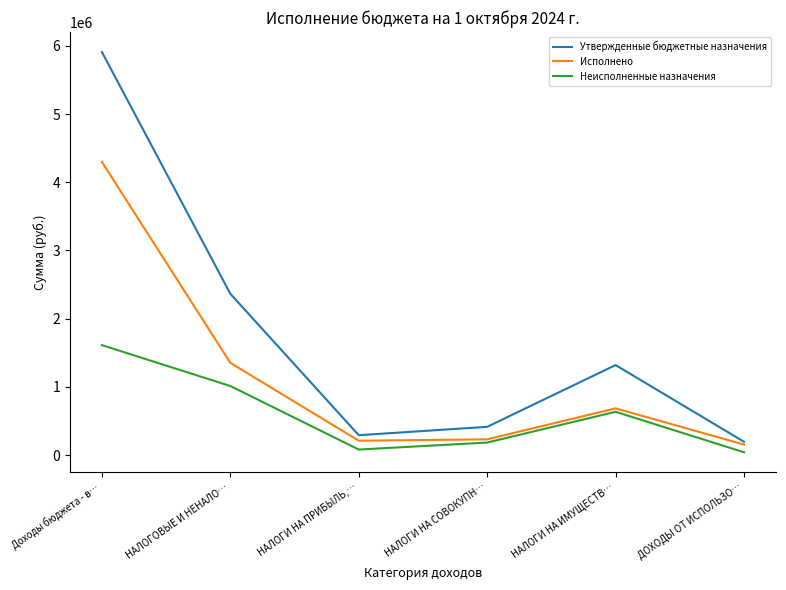

In Исполнено, how many points are lower than both neighbors (excluding endpoints)?

1